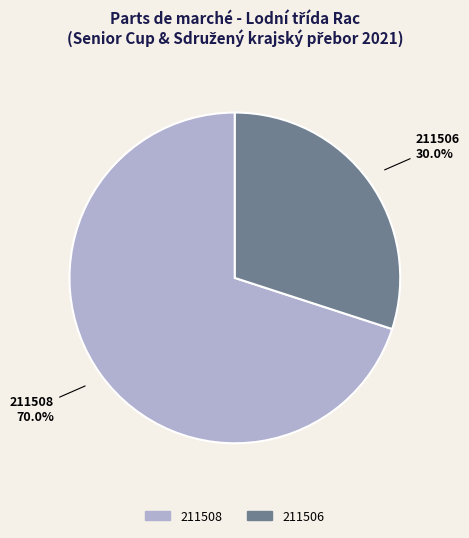

Rank the categories by value from highest to lowest.

211508, 211506